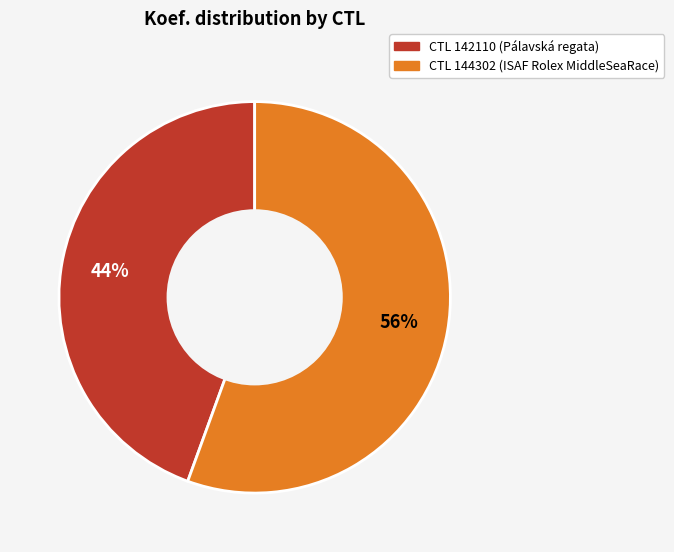

To the nearest percent, what is the average slice percentage?

50%